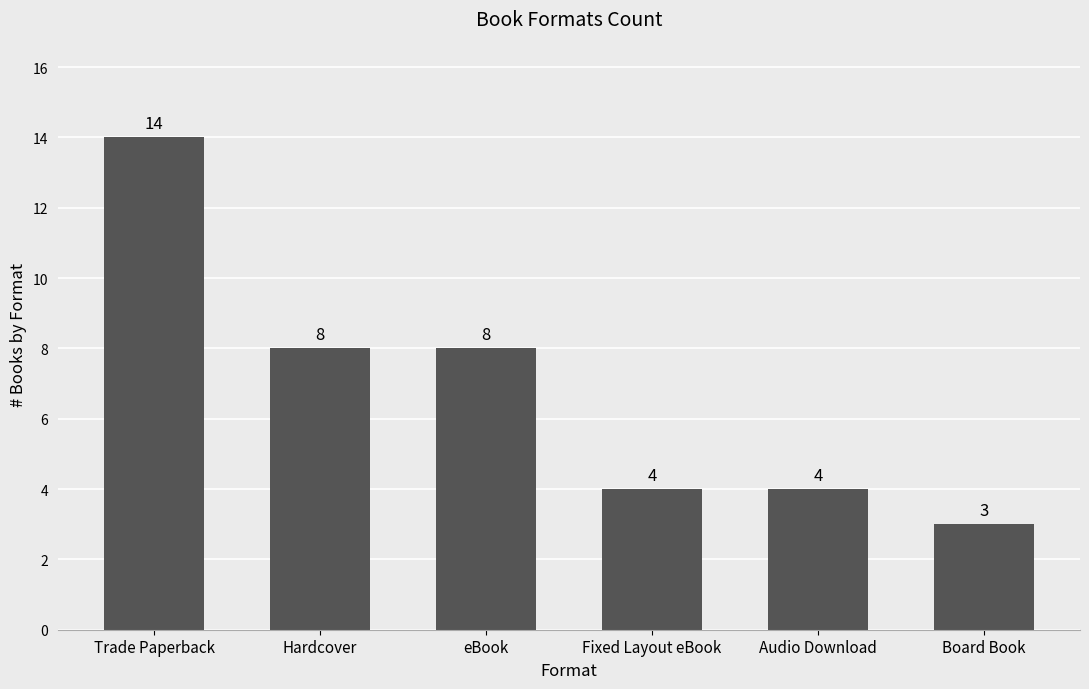

What is the difference between the maximum and second lowest values?

10